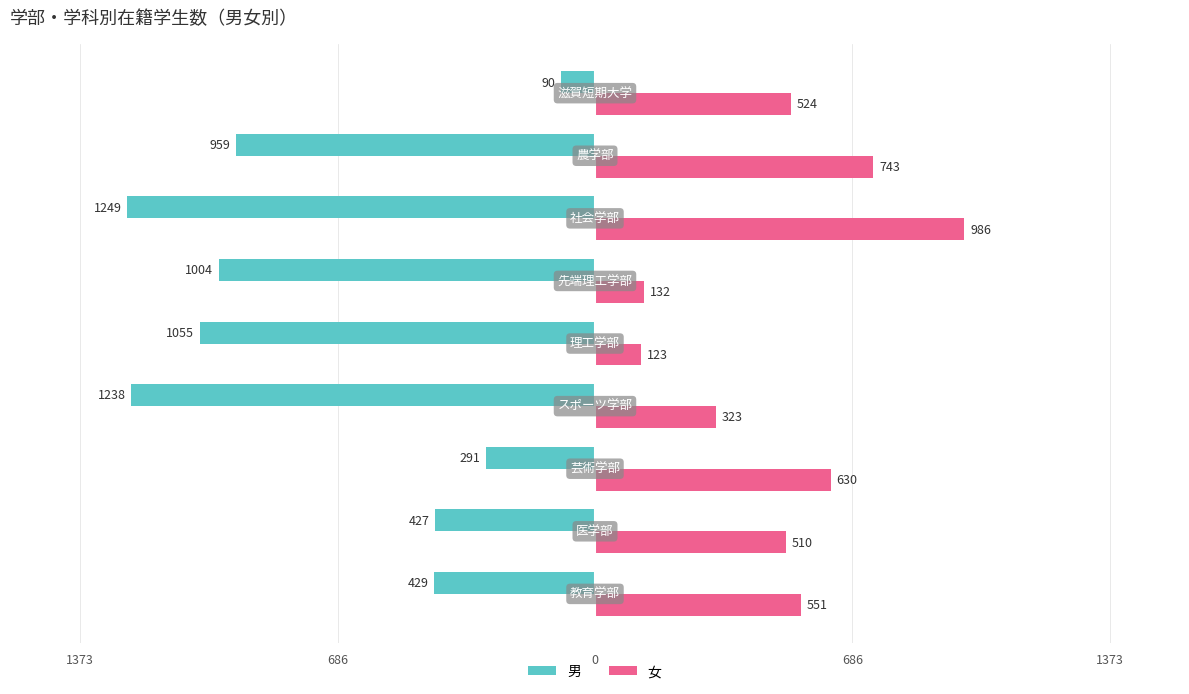

What are all the series names shown in the legend?

男, 女